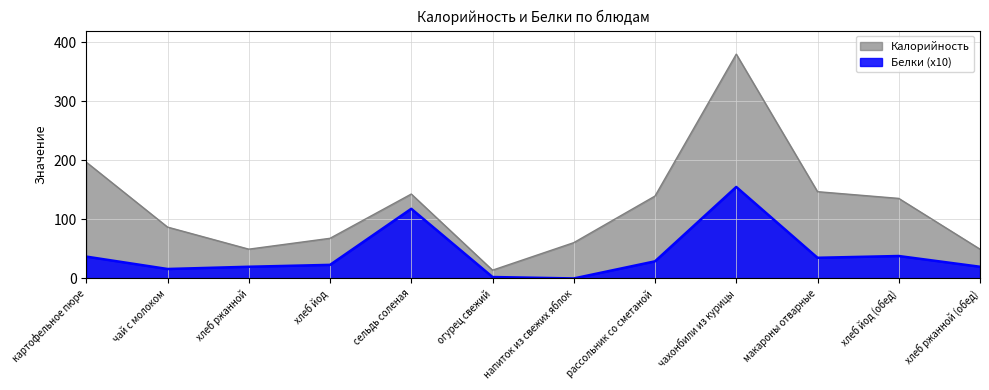

At хлеб йод, list the series in order from largest to smallest.

Калорийность, Белки (x10)